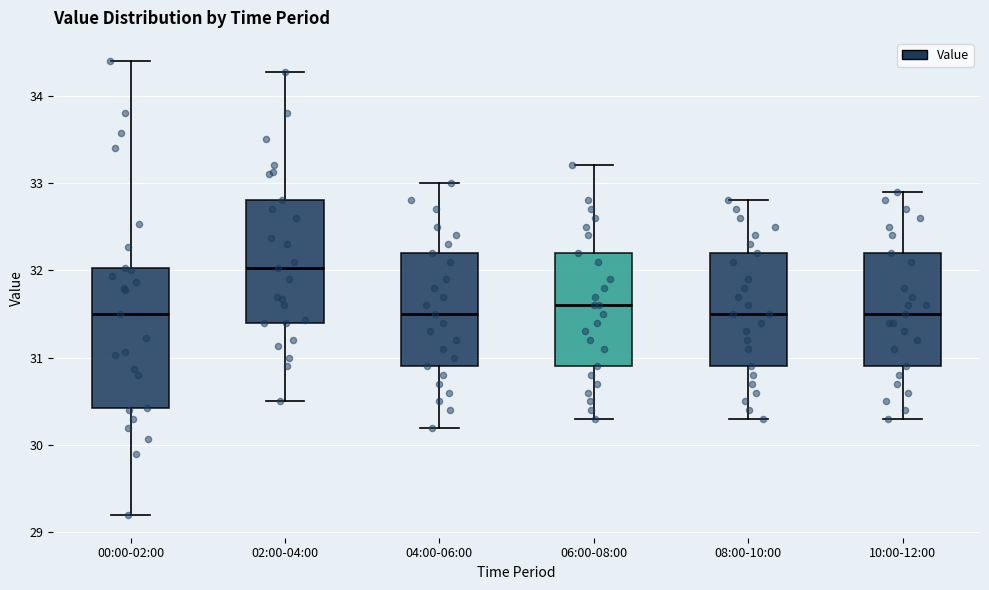

Reading left to right, transcribe this box plot: for each box, give where its median line is, the range the box spans, and where its two whiskers end, as read against the y-axis. The values are not printed on the chart, so give them approximately, as read against the axis.

00:00-02:00: median 31.5, box 30.4 to 32.0, whiskers 29.2 to 34.4
02:00-04:00: median 32.0, box 31.4 to 32.8, whiskers 30.5 to 34.3
04:00-06:00: median 31.5, box 30.9 to 32.2, whiskers 30.2 to 33.0
06:00-08:00: median 31.6, box 30.9 to 32.2, whiskers 30.3 to 33.2
08:00-10:00: median 31.5, box 30.9 to 32.2, whiskers 30.3 to 32.8
10:00-12:00: median 31.5, box 30.9 to 32.2, whiskers 30.3 to 32.9